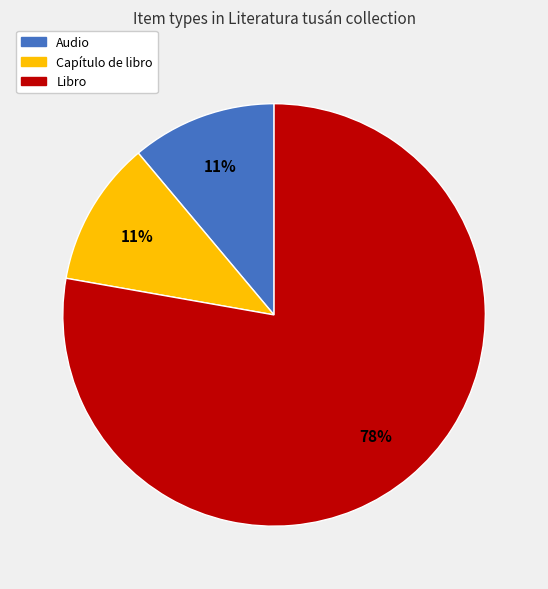

To the nearest percent, what is the difference between the largest and smallest slice percentages?

67%